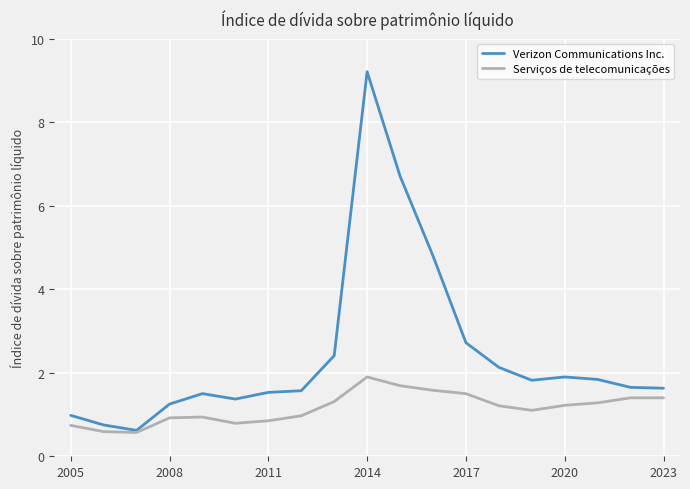

Which series has the largest range (max minus min)?

Verizon Communications Inc.